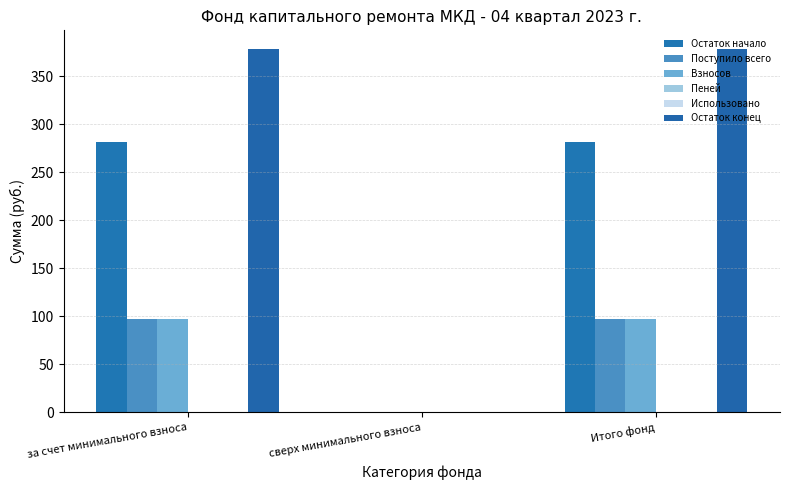

Which series has the largest total across all categories?

Остаток конец